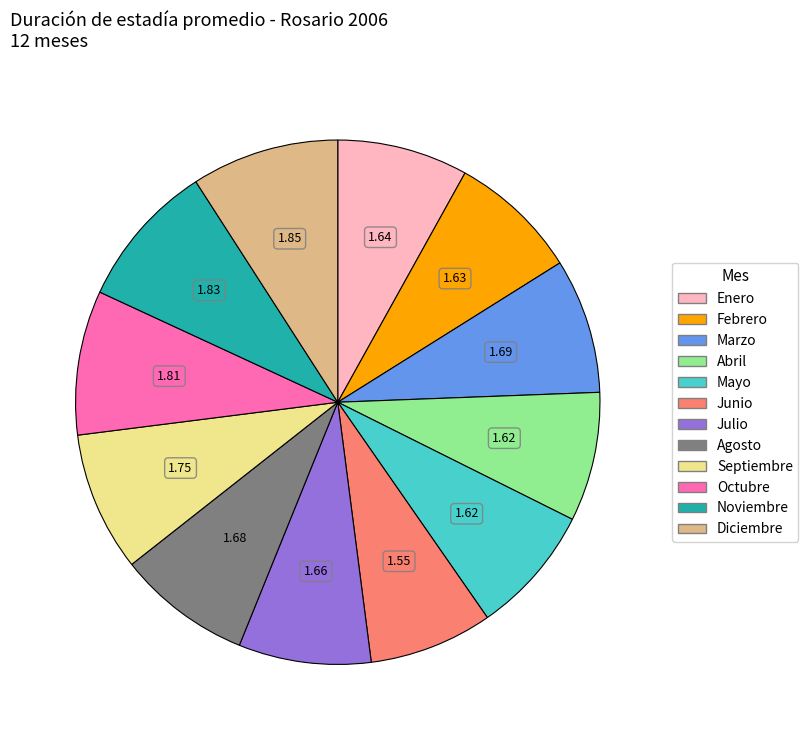

How many segments does this pie chart have?

12